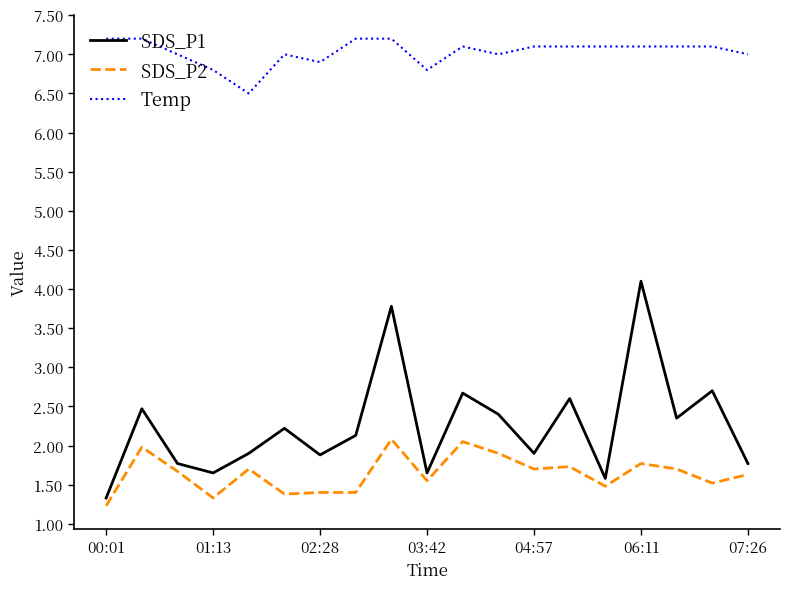

What is the maximum value shown in the chart?

7.2